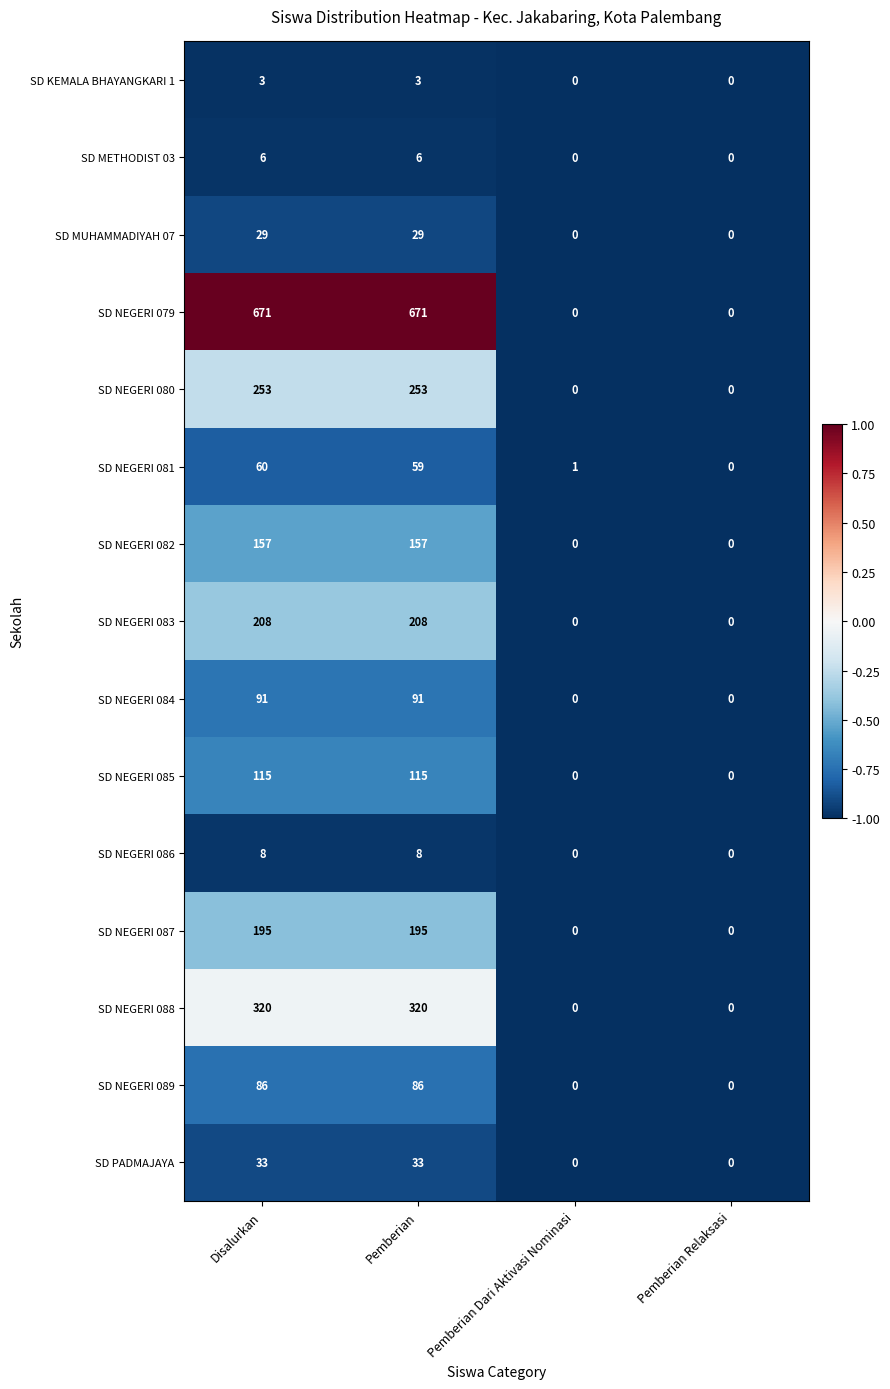

List the series in order of their peak value, lowest first.

SD KEMALA BHAYANGKARI 1, SD METHODIST 03, SD NEGERI 086, SD MUHAMMADIYAH 07, SD PADMAJAYA, SD NEGERI 081, SD NEGERI 089, SD NEGERI 084, SD NEGERI 085, SD NEGERI 082, SD NEGERI 087, SD NEGERI 083, SD NEGERI 080, SD NEGERI 088, SD NEGERI 079